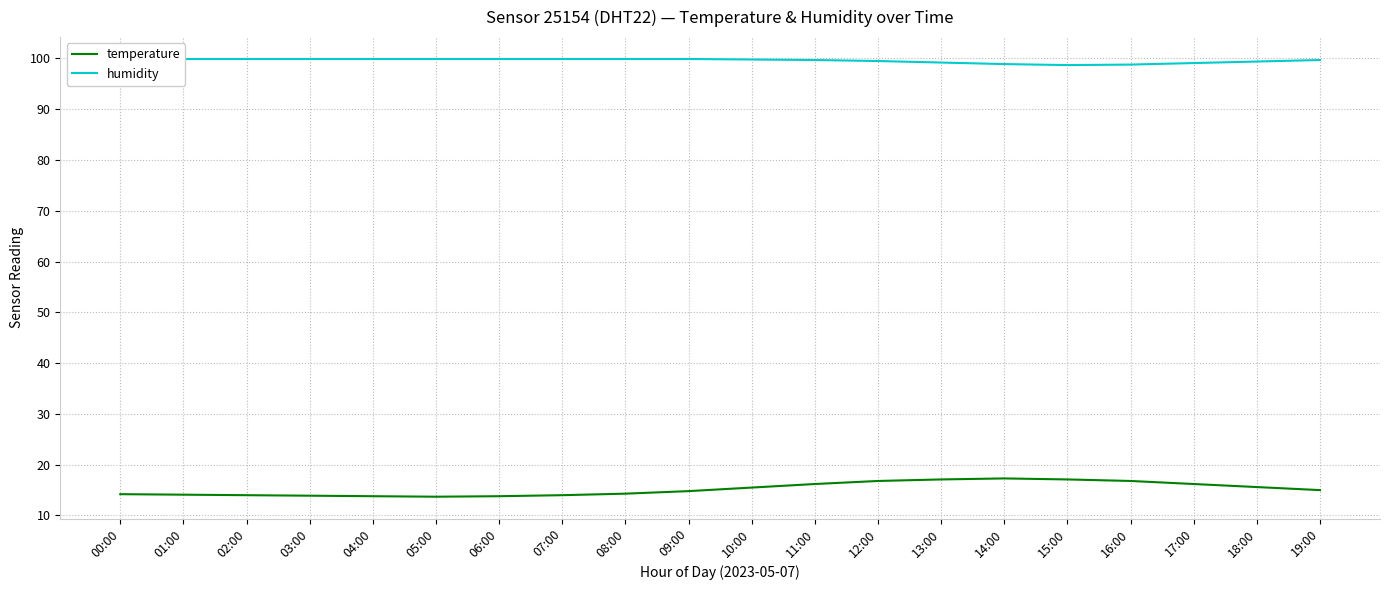

Where does the temperature series first go above 15?

10:00